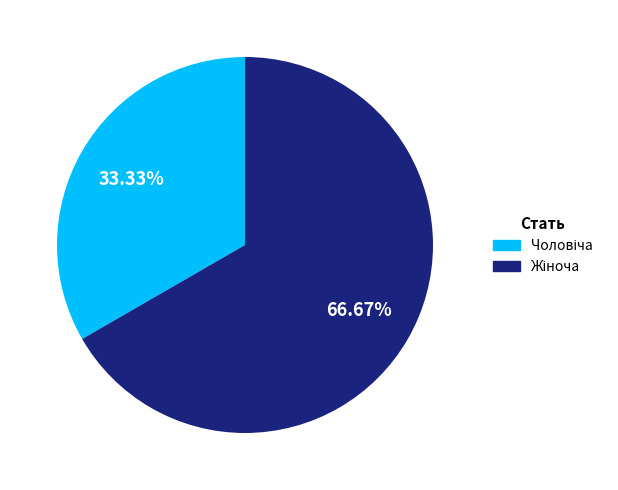

How many segments does this pie chart have?

2